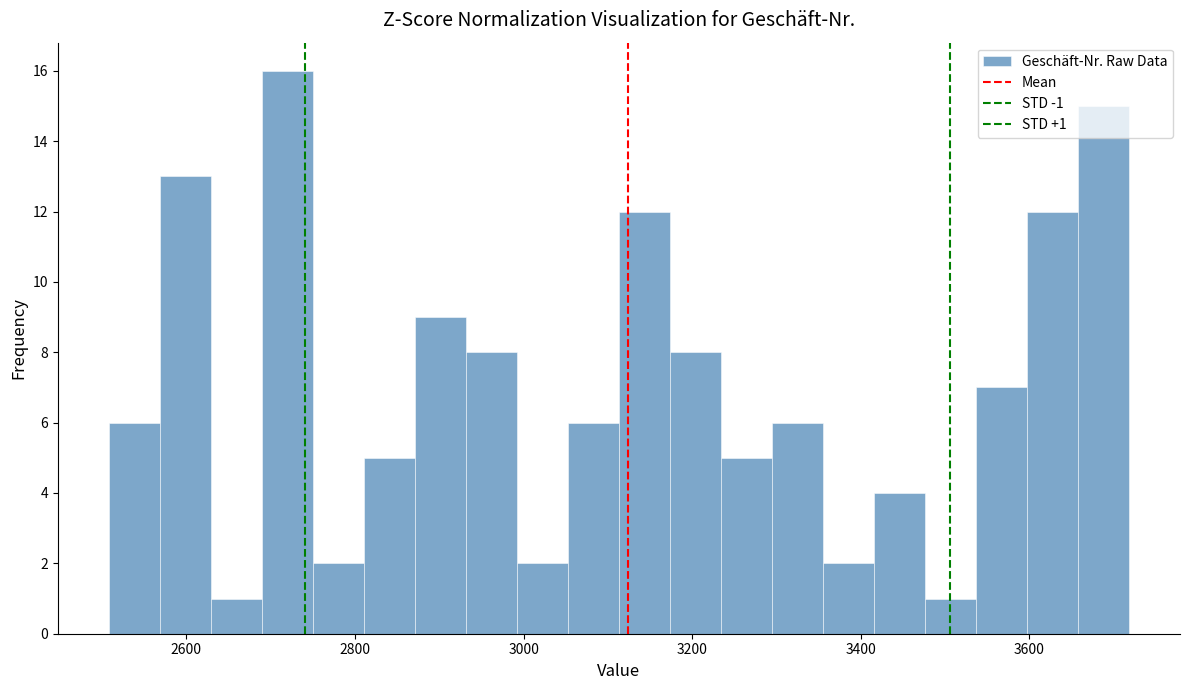

Read against the x-axis, roughly where is the centre of the tallest bar?

2720